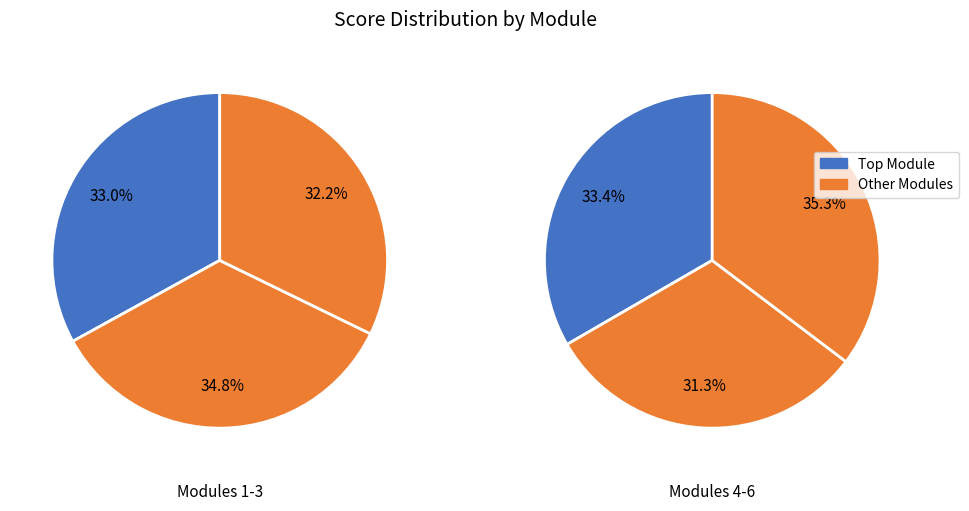

Is there a majority slice in this chart?

No